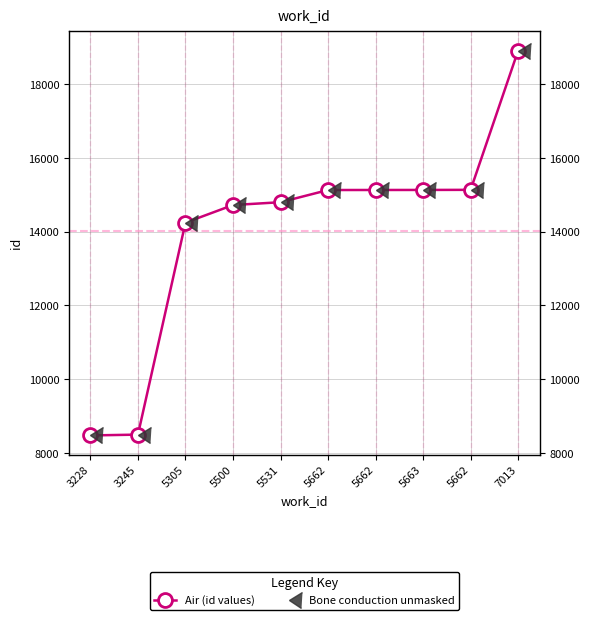

True or false: Air (id values) and Bone conduction unmasked intersect in this chart.

False